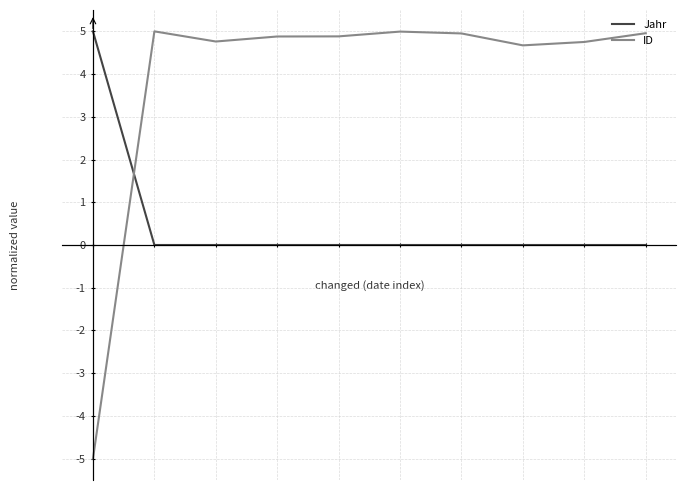

What is the smallest value displayed?

-5.0